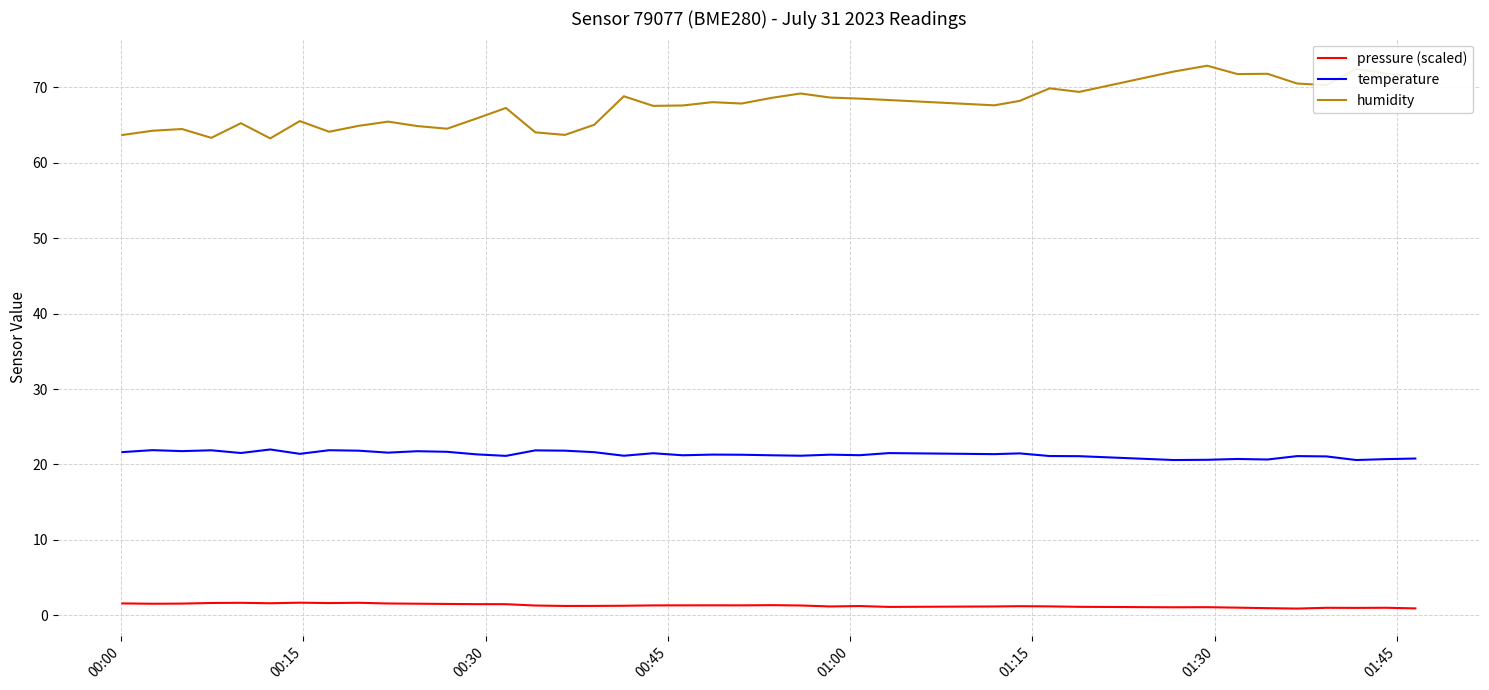

Does the chart have visible grid lines?

Yes